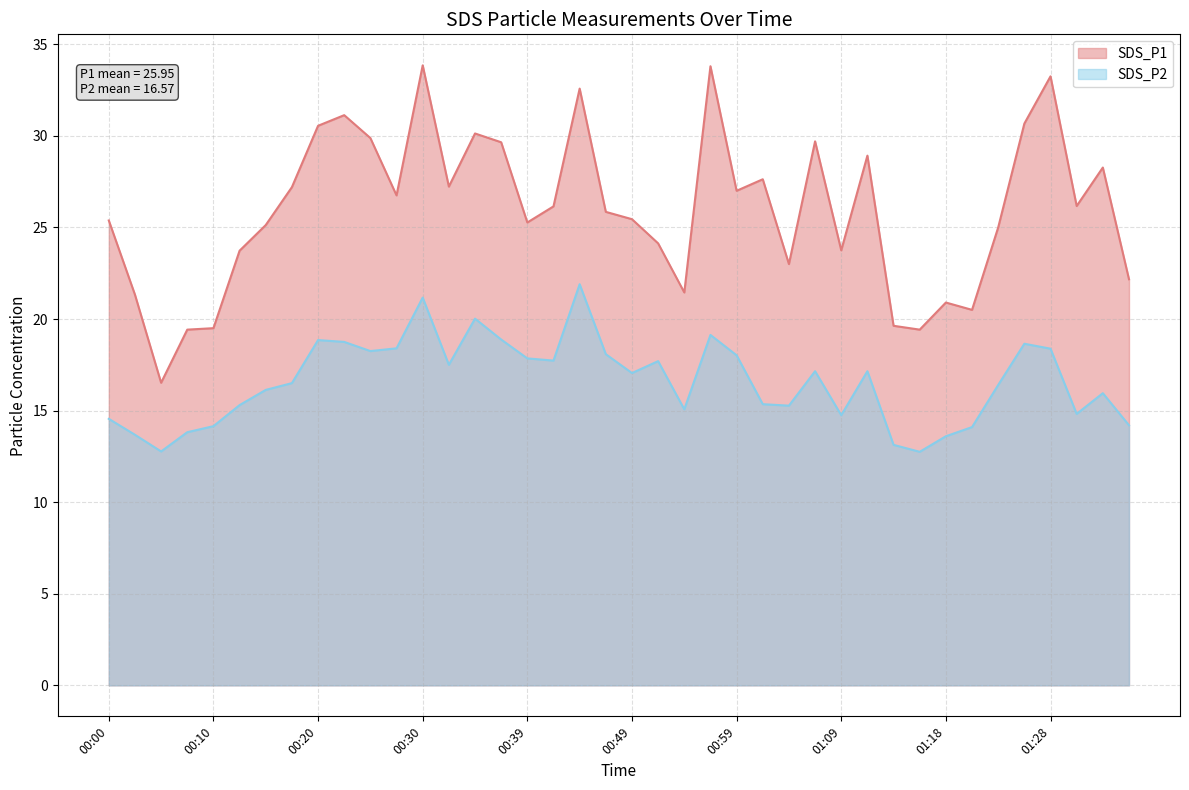

True or false: SDS_P2 and SDS_P1 cross at least once.

False